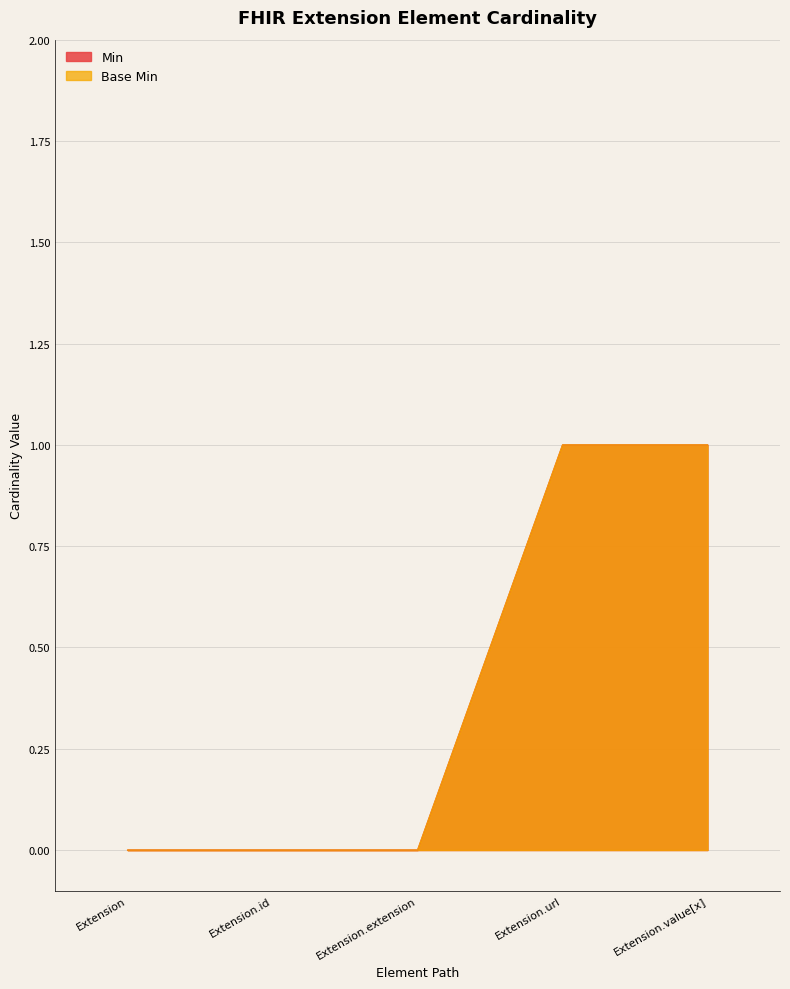

At Extension.id, list the series in order from largest to smallest.

Base Min, Min